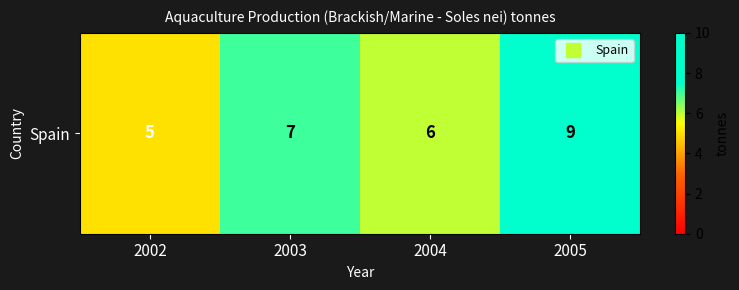

What is the minimum value shown in the chart?

5